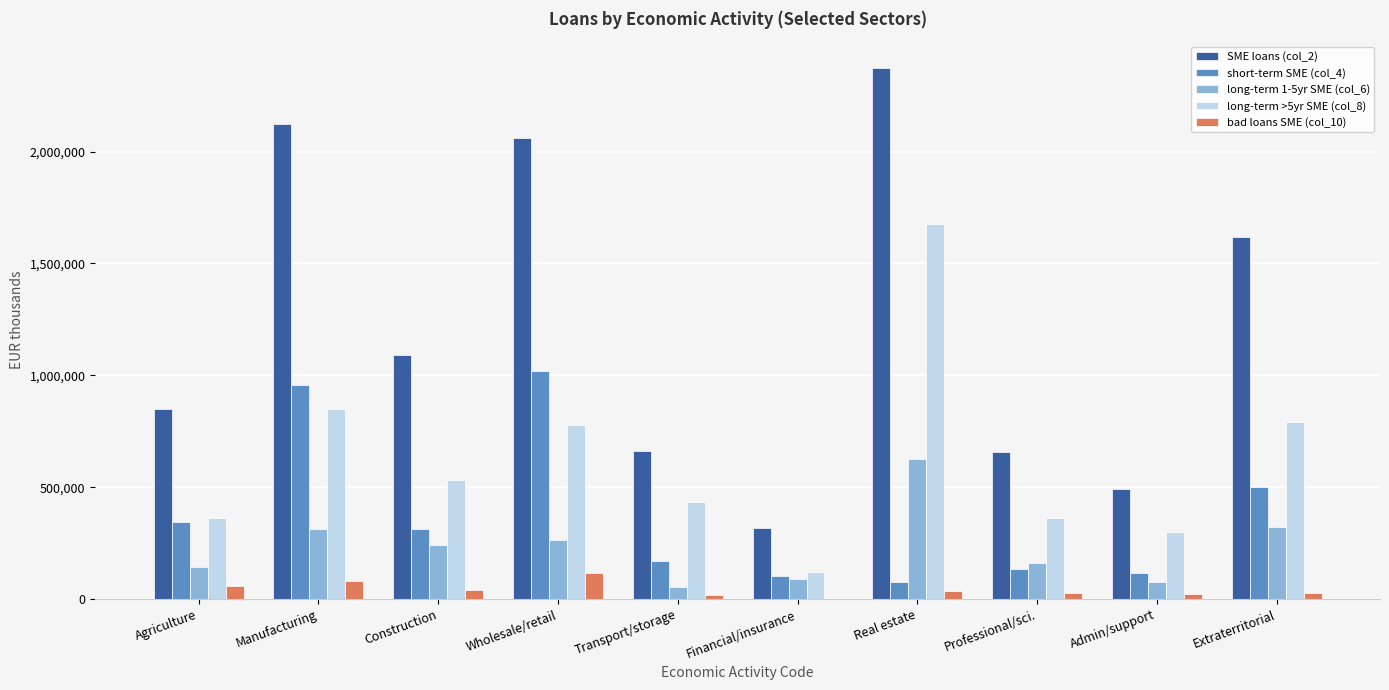

Which category has the highest value across all series?

Real estate